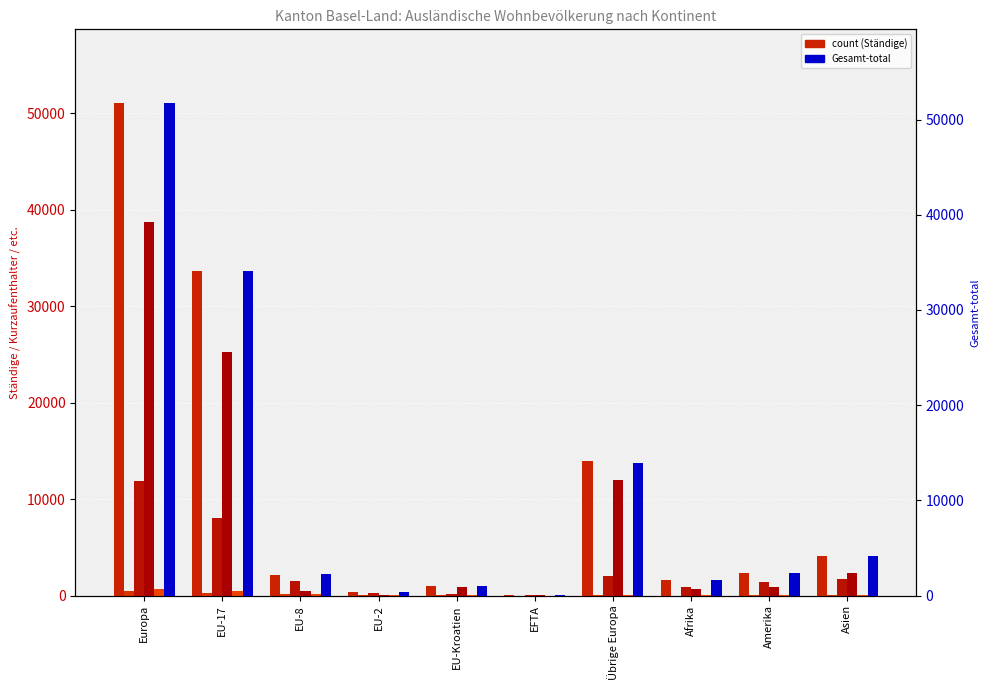

What is the difference between the Aufenthalter (B) values at EU-Kroatien and EU-8?

1342